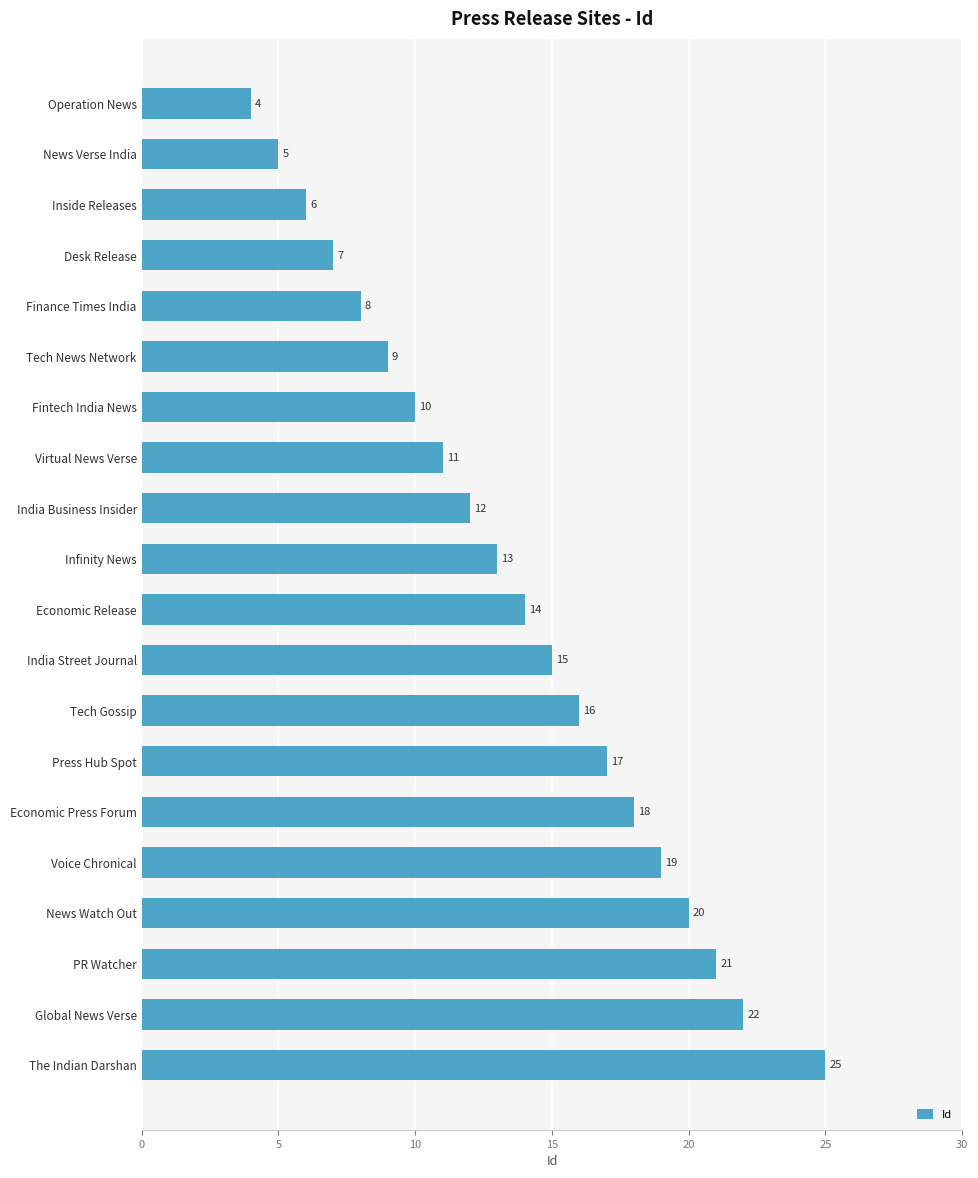

Are the bars grouped side by side (vs. stacked)?

No